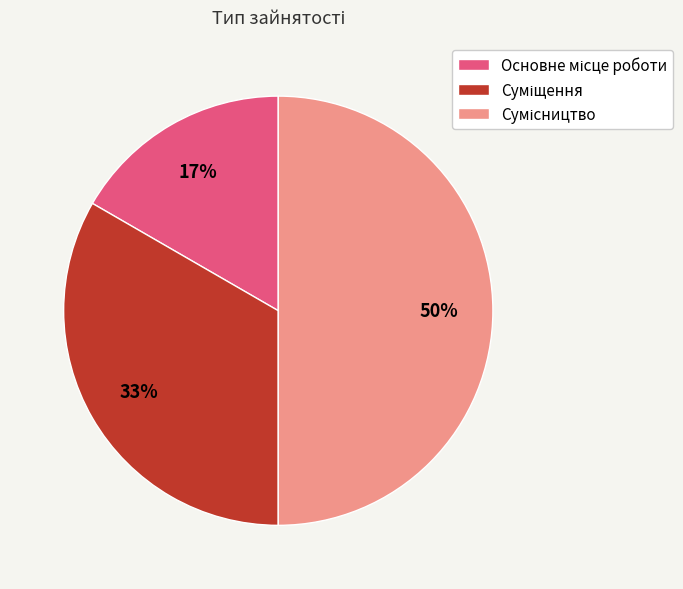

To the nearest percent, what is the average slice percentage?

33%